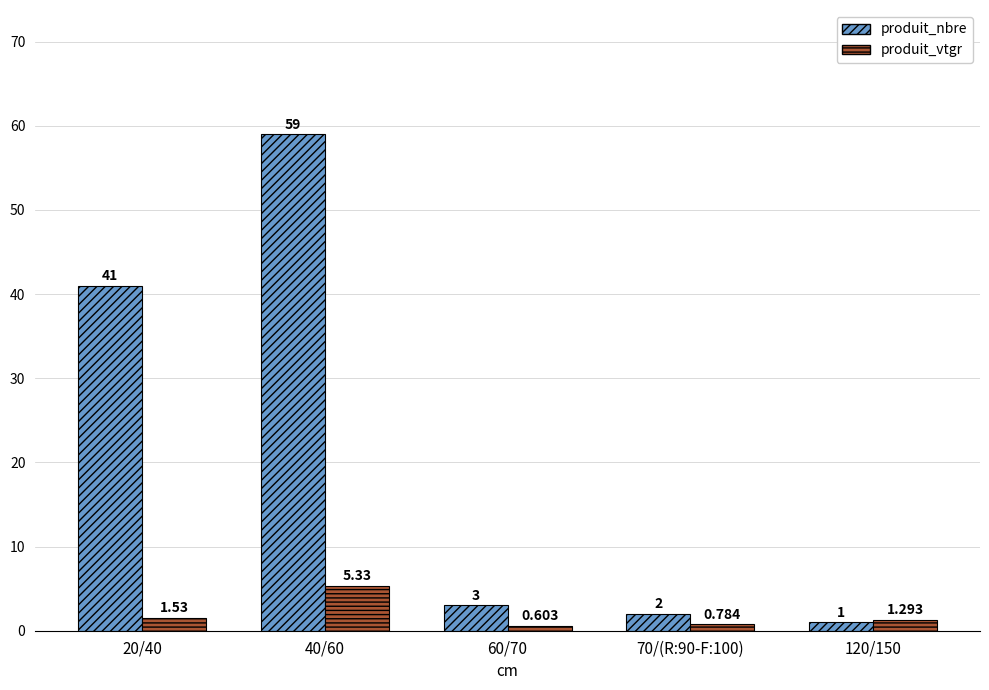

Between 20/40 and 70/(R:90-F:100), which series saw the biggest shift?

produit_nbre